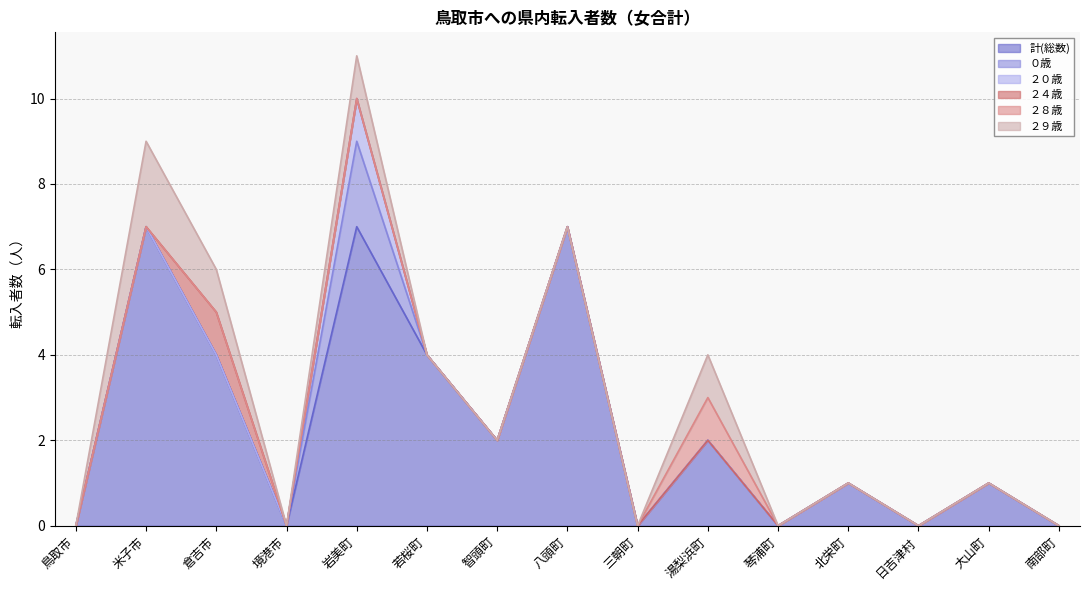

Which series changed the most between 鳥取市 and 大山町?

計(総数)